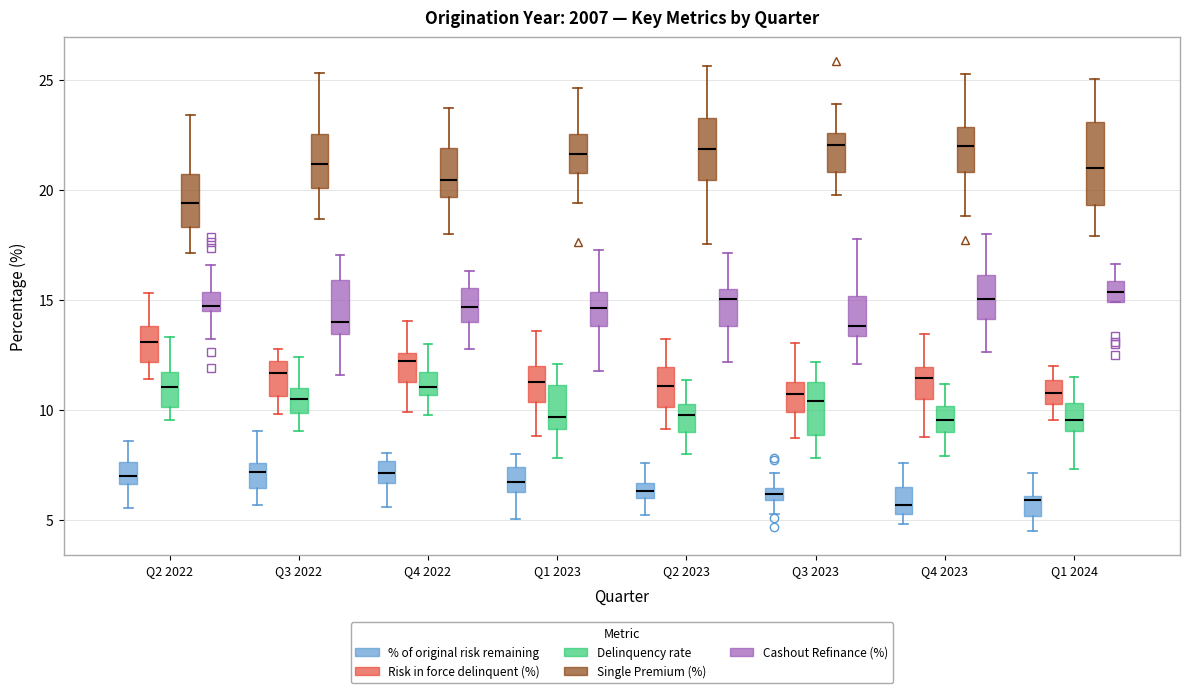

Where does the lower whisker of the box for Q3 2022 (Single Premium (%)) end on the y-axis? The values are not printed on the chart, so give them approximately, as read against the axis.

18.5